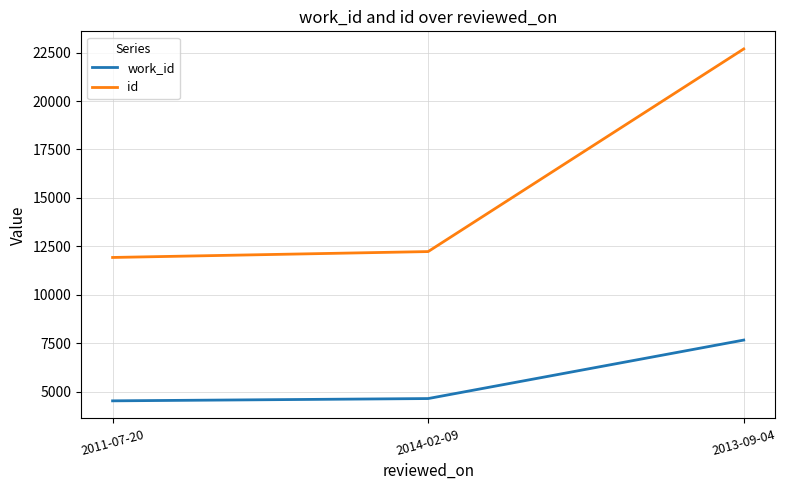

Does the chart have visible grid lines?

Yes